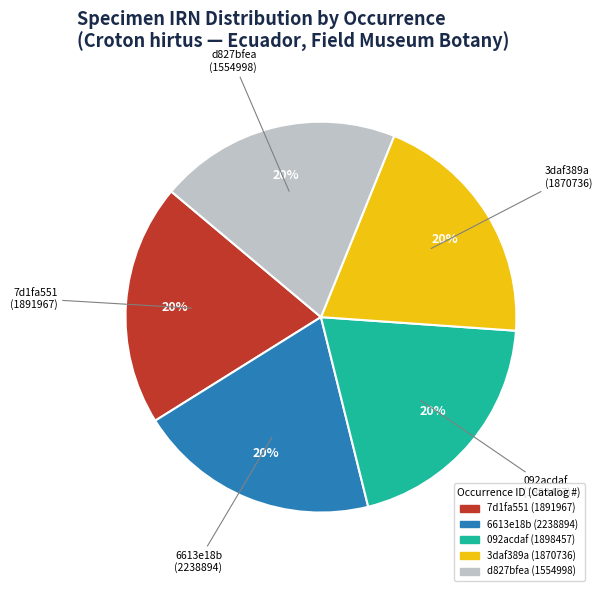

The 6613e18b (2238894) slice represents 30% of the pie. True or false?

False